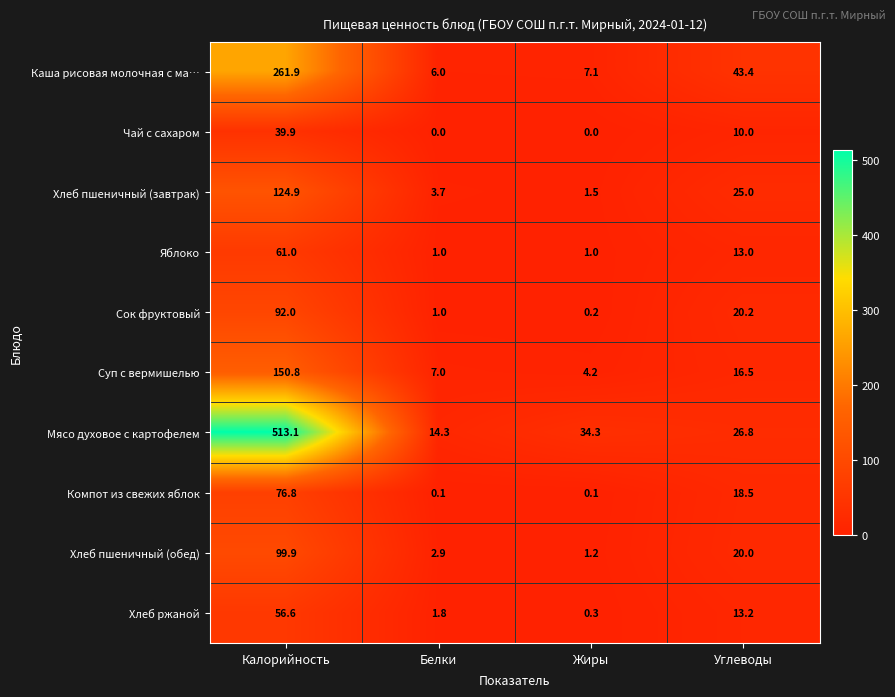

What is the difference between the Мясо духовое с картофелем values at Жиры and Белки?

20.0